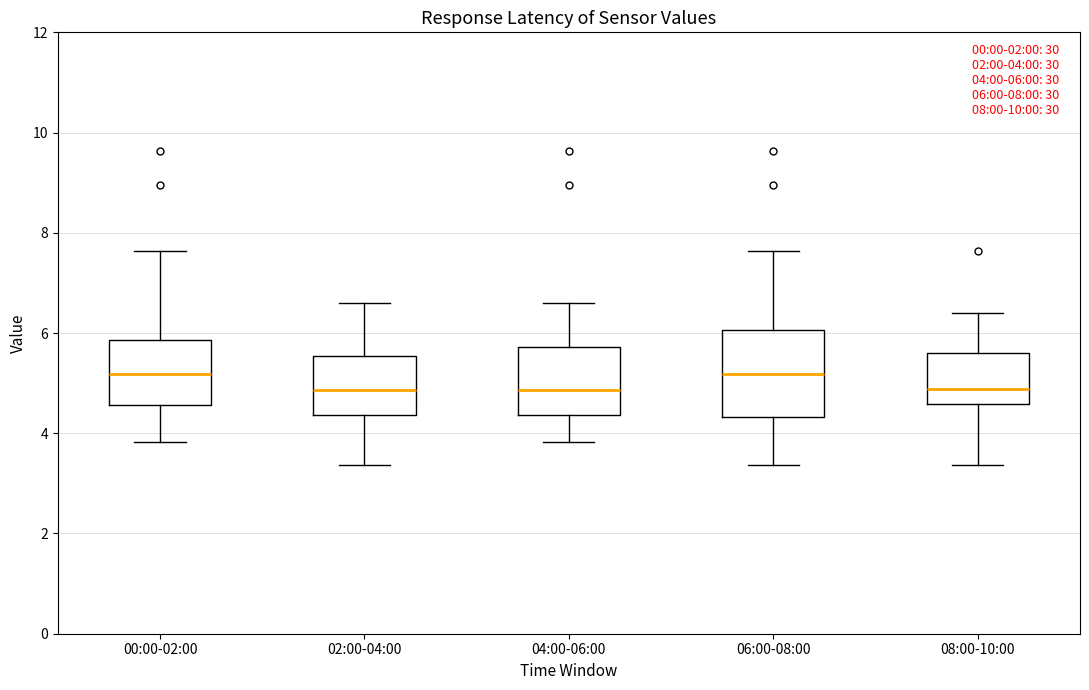

Comparing the boxes themselves (not the whiskers), which one is the tallest?

06:00-08:00